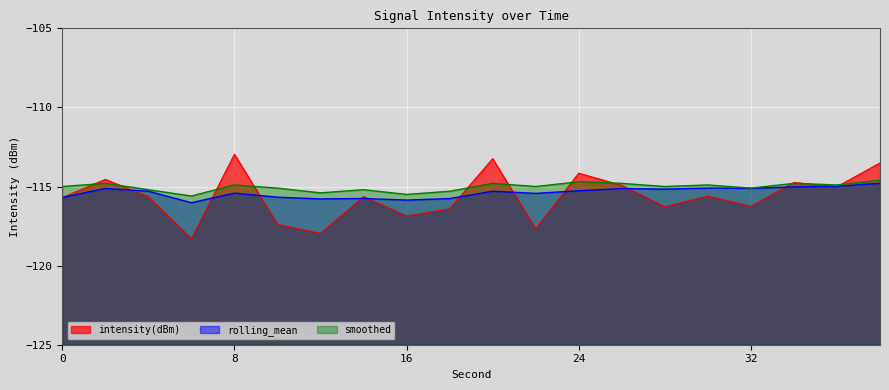

Reading right to left, what are all the values shown in this chart?

intensity(dBm): -113.5	-115.0	-114.7	-116.2	-115.6	-116.3	-114.9	-114.2	-117.7	-113.2	-116.4	-116.9	-115.6	-118.0	-117.4	-113.0	-118.3	-115.6	-114.5	-115.7
rolling_mean: -114.8	-115.0	-115.0	-115.1	-115.1	-115.2	-115.1	-115.3	-115.4	-115.3	-115.8	-115.9	-115.8	-115.8	-115.7	-115.4	-116.0	-115.3	-115.1	-115.7
smoothed: -114.6	-114.9	-114.8	-115.1	-114.9	-115.0	-114.8	-114.7	-115.0	-114.8	-115.3	-115.5	-115.2	-115.4	-115.1	-114.9	-115.6	-115.2	-114.8	-115.0